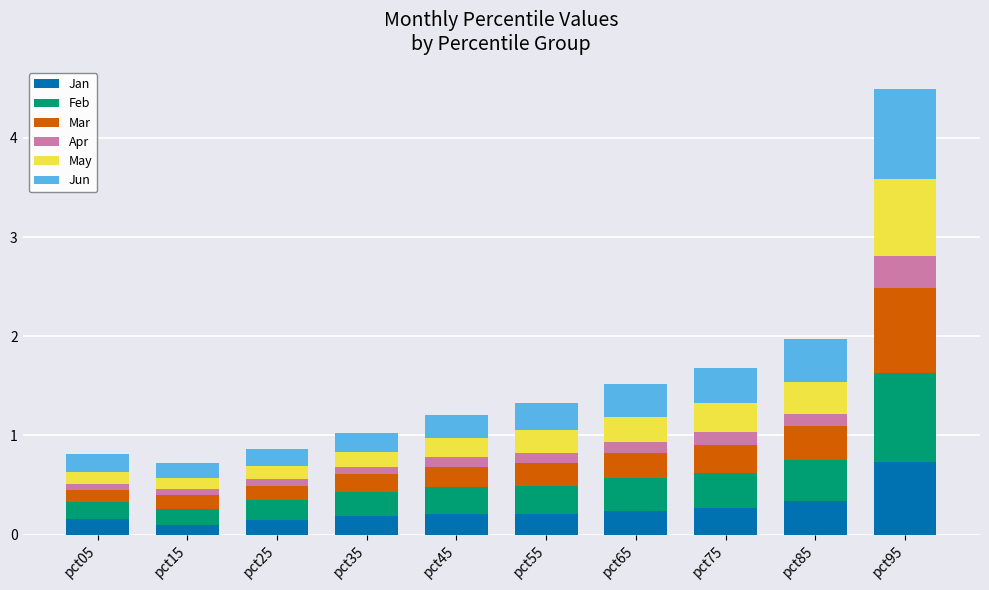

What are all the series names shown in the legend?

Jan, Feb, Mar, Apr, May, Jun